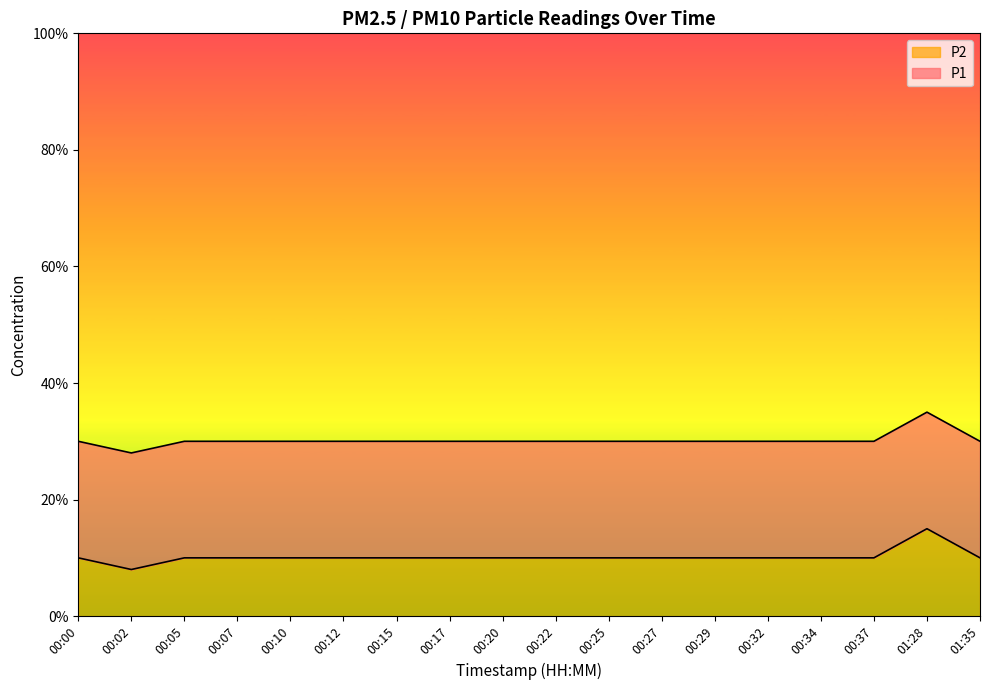

True or false: the data has more than 2 interior local peaks.

False